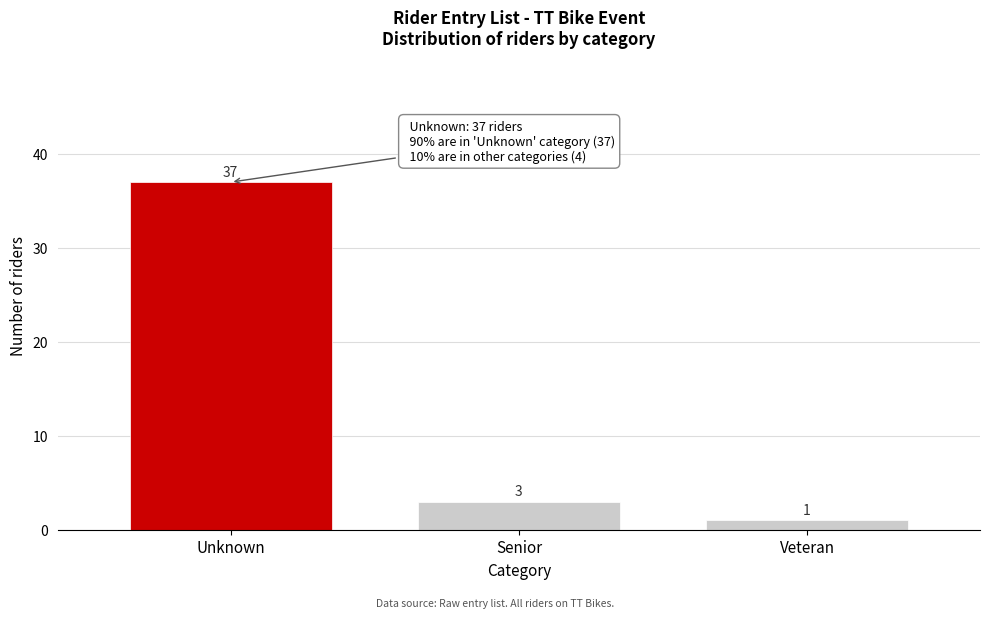

Reading right to left, extract all data points from this chart.

1	3	37